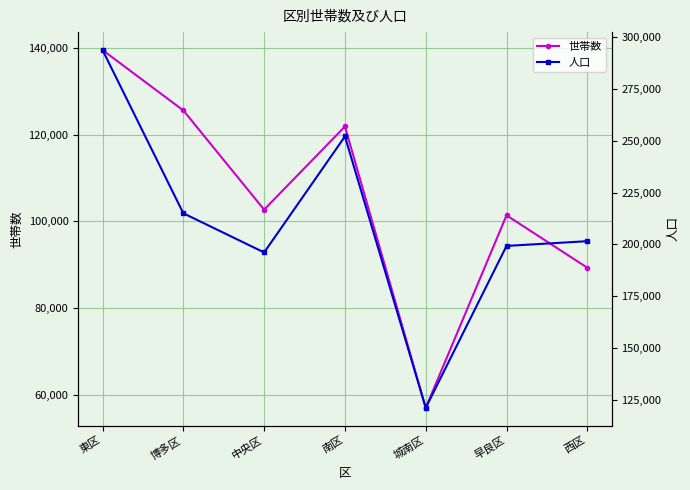

True or false: 人口 and 世帯数 cross at least once.

False